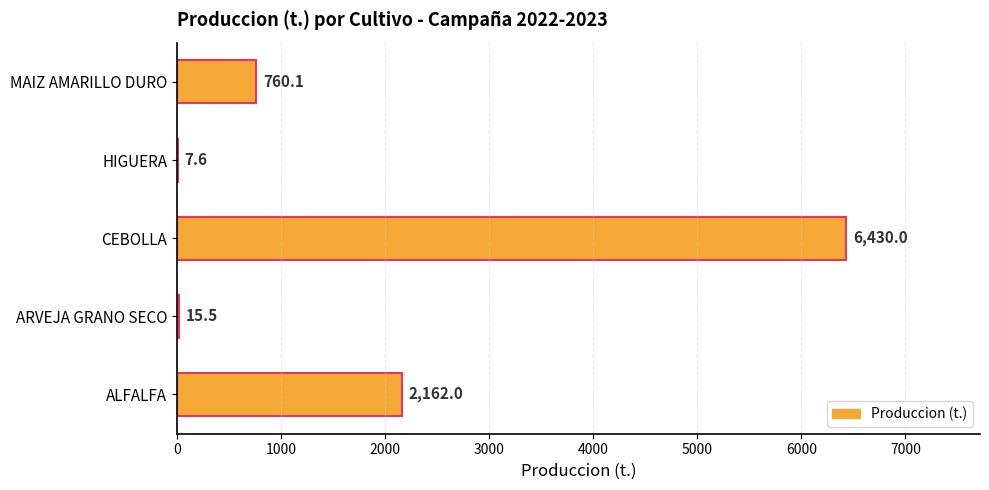

Which label corresponds to the largest value in the chart?

CEBOLLA